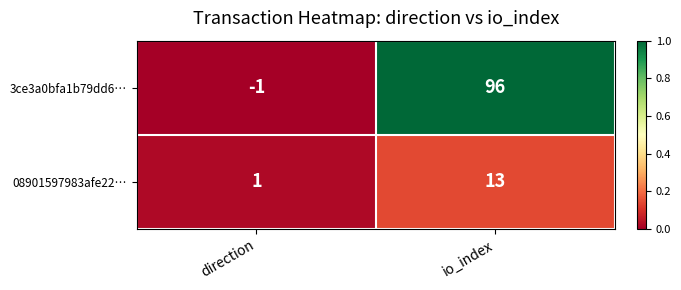

Reading left to right, transcribe all the data shown in this chart.

3ce3a0bfa1b79dd6…: -1	96
08901597983afe22…: 1	13